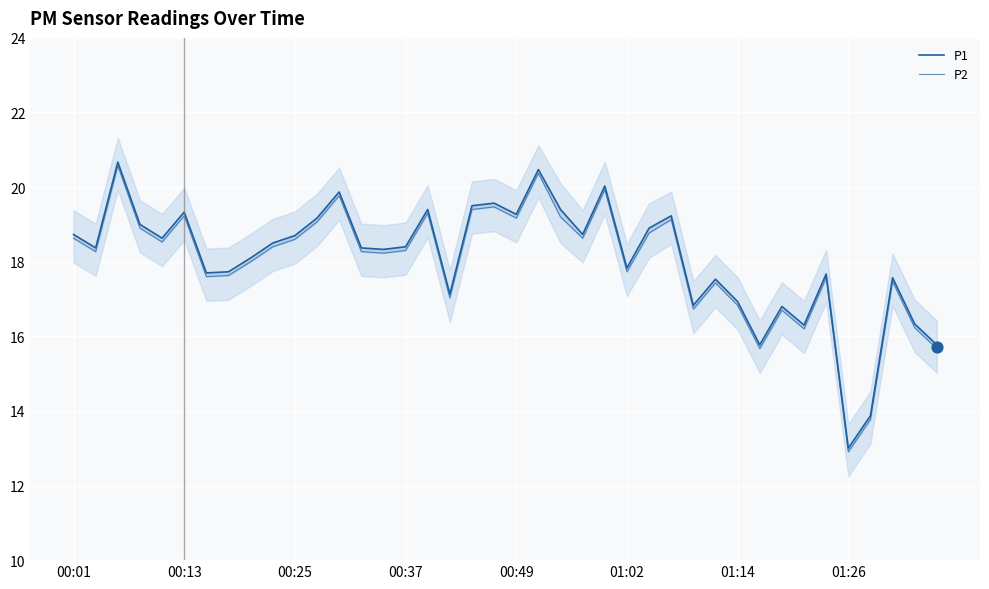

Is the value of P2 at 15 greater than the value of P1 at 32?

Yes